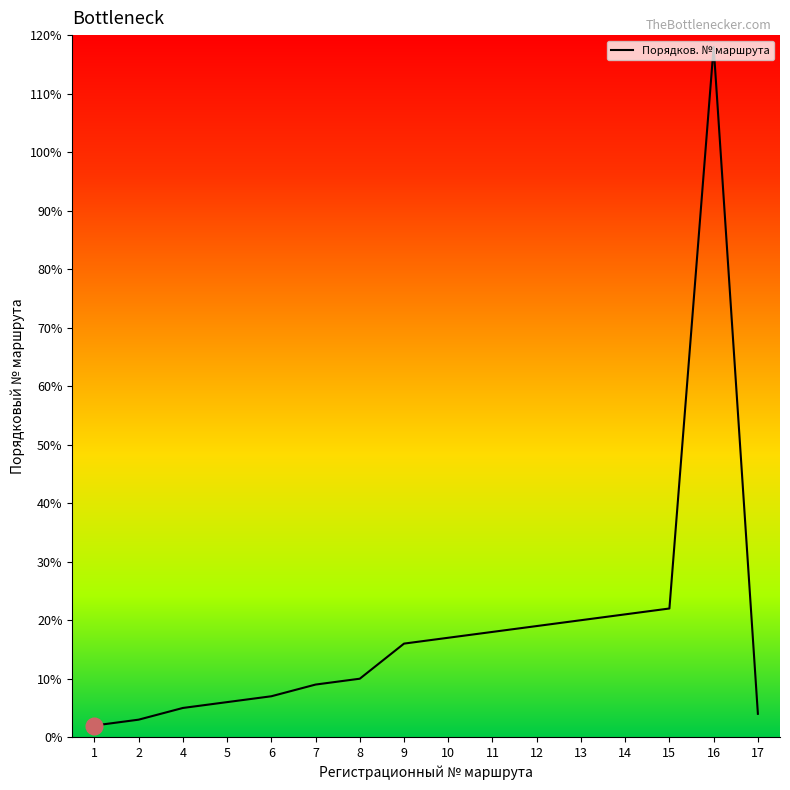

How many interior local peaks (higher than both neighbors) does the data have?

1